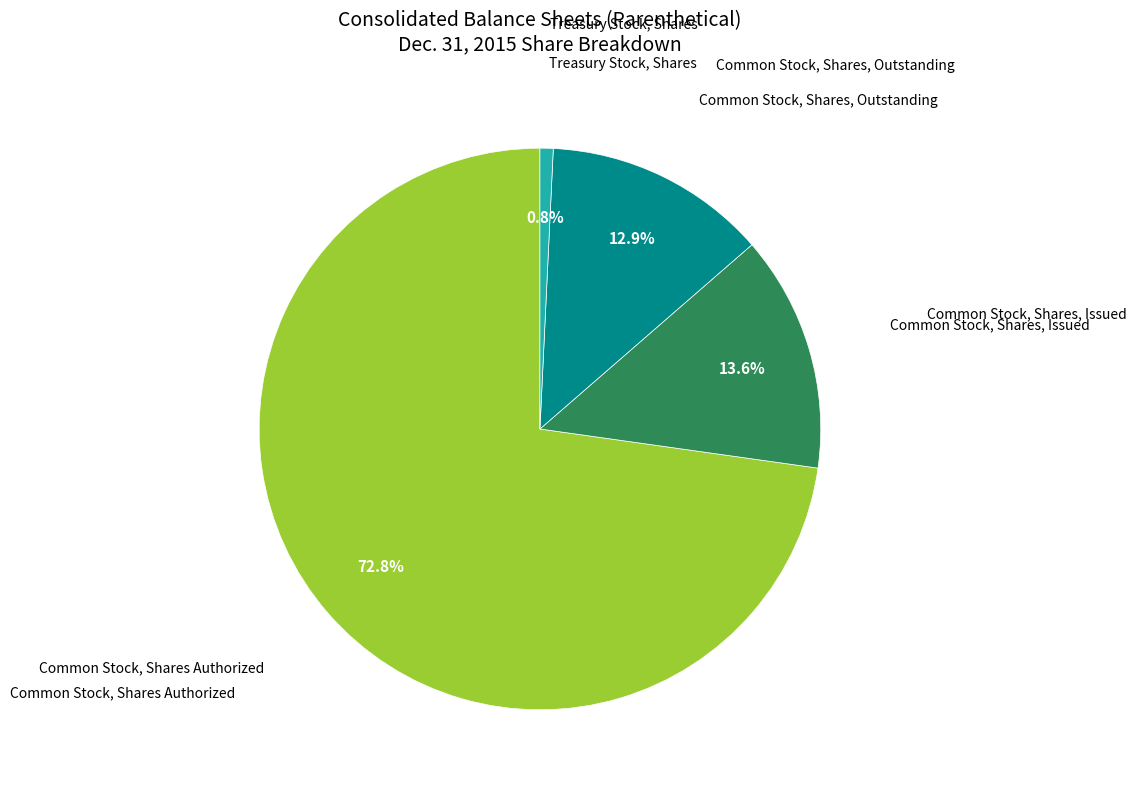

Does any single category account for the majority?

Yes